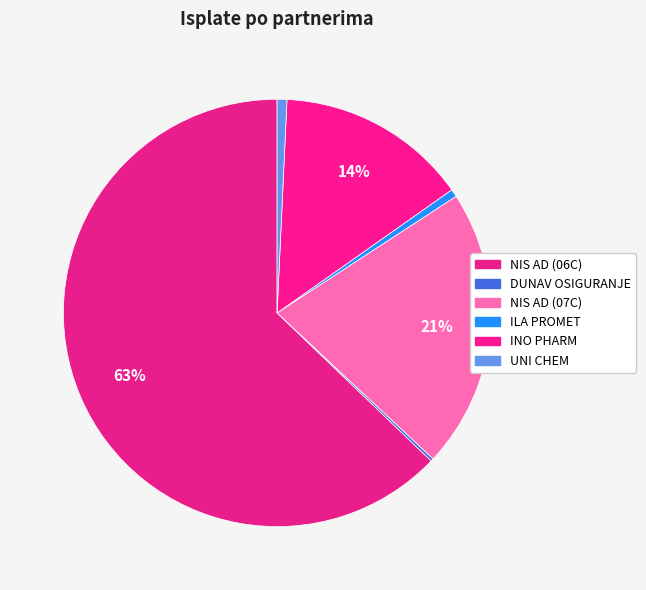

To the nearest percent, what percentage of the pie is NIS AD (07C)?

21%